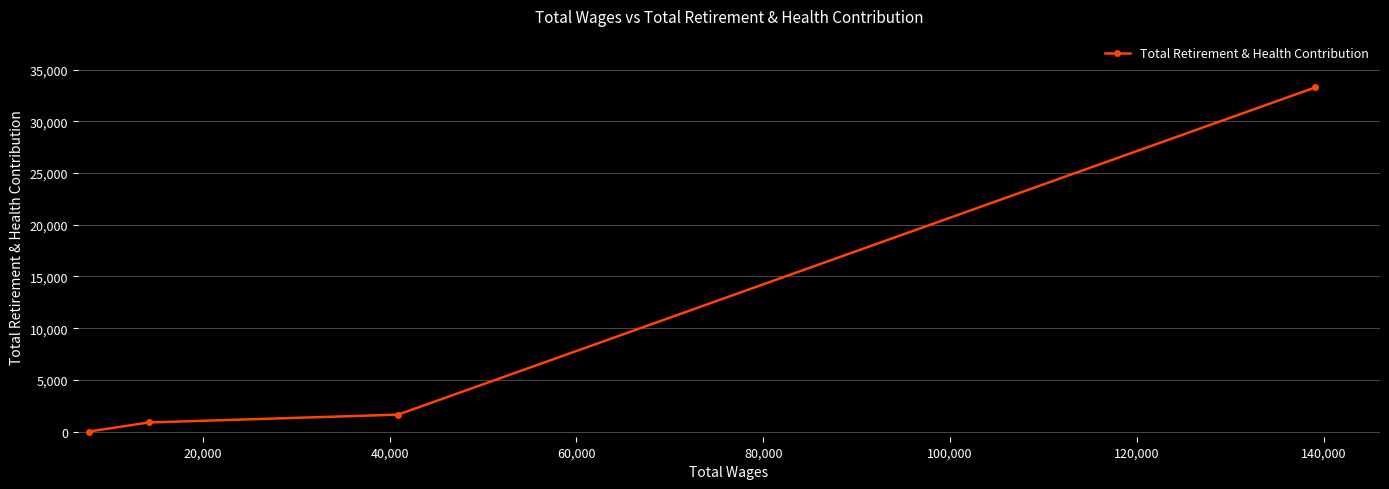

What is the difference between the maximum and minimum values?

33278